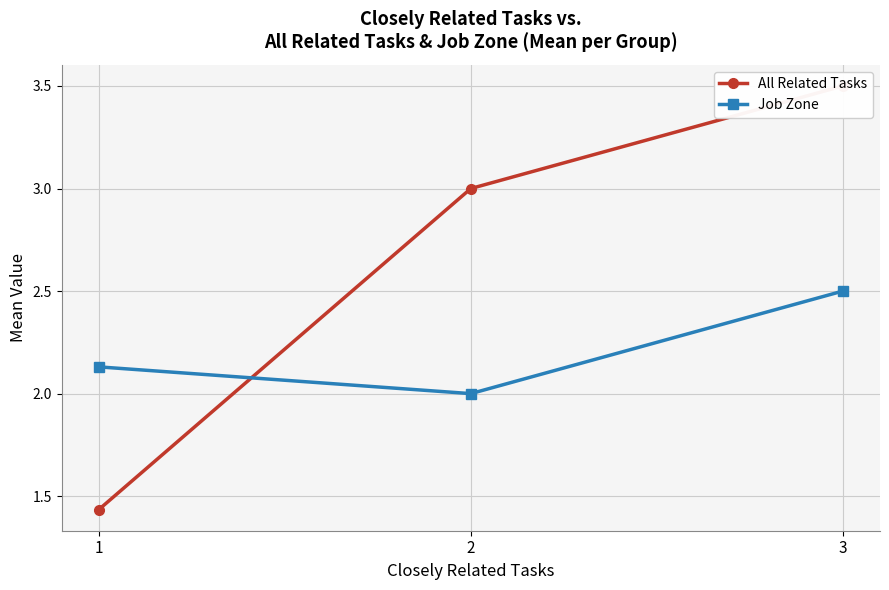

Which series has the largest range (max minus min)?

All Related Tasks